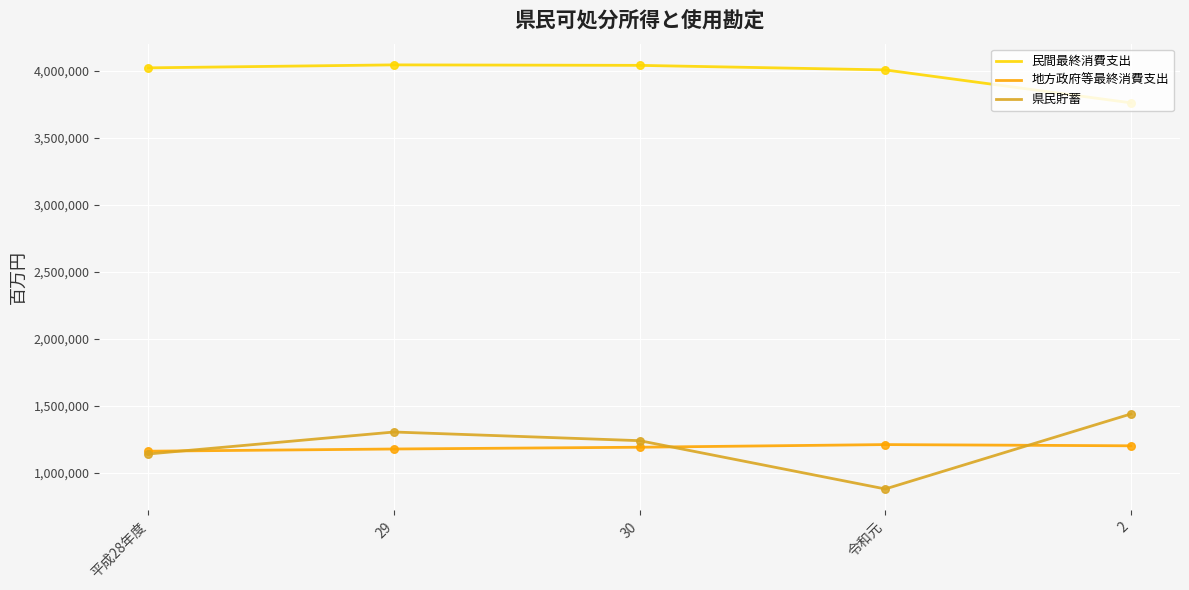

What is the difference between the highest and lowest values at 令和元?

3129362